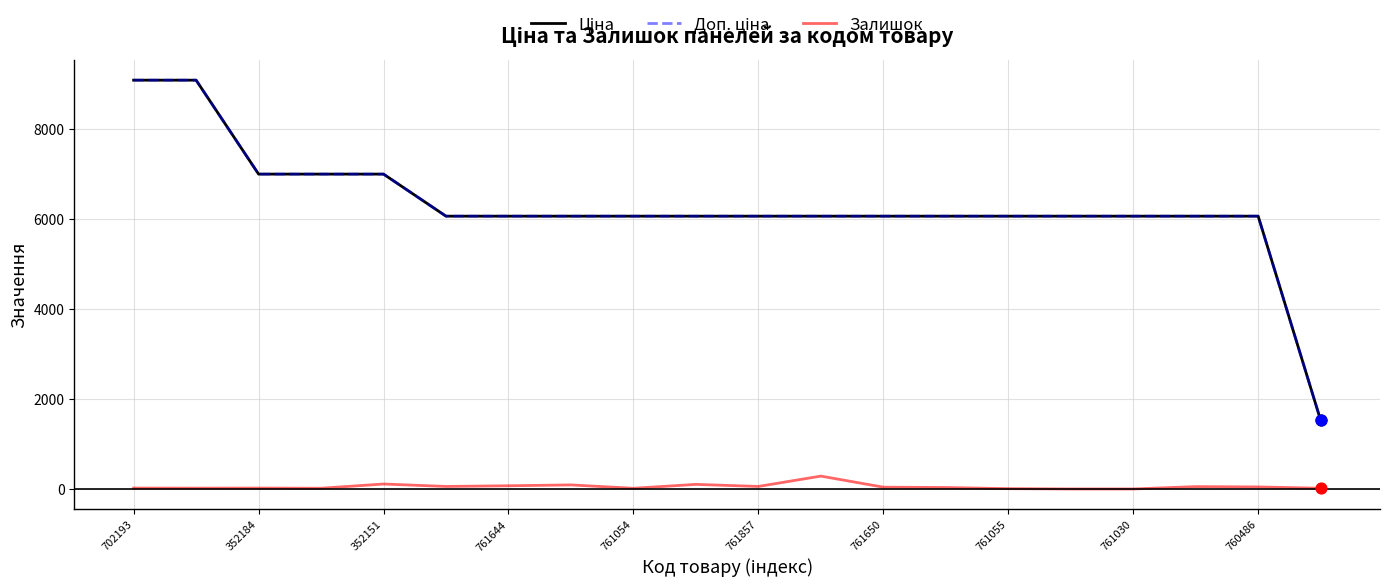

What is the maximum value shown in the chart?

9092.0